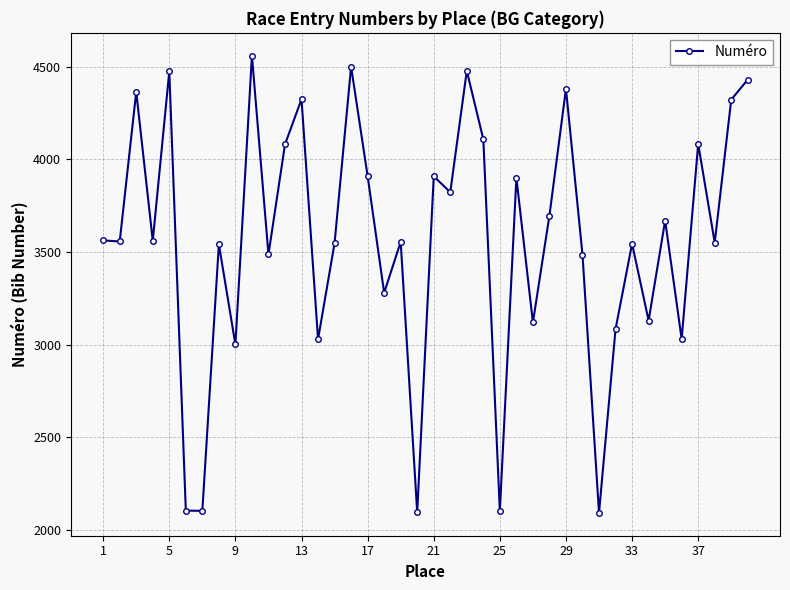

What is the greatest value displayed?

4560